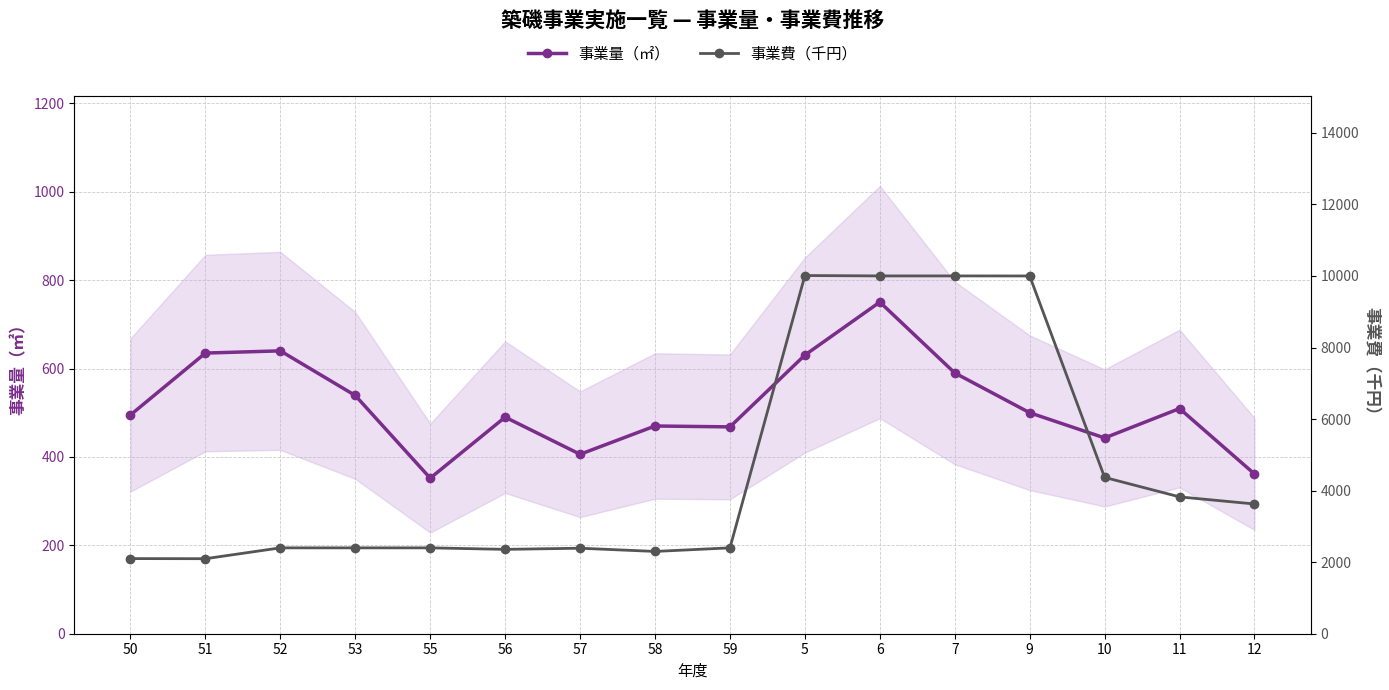

What is the label of the 5th point from the right?

7